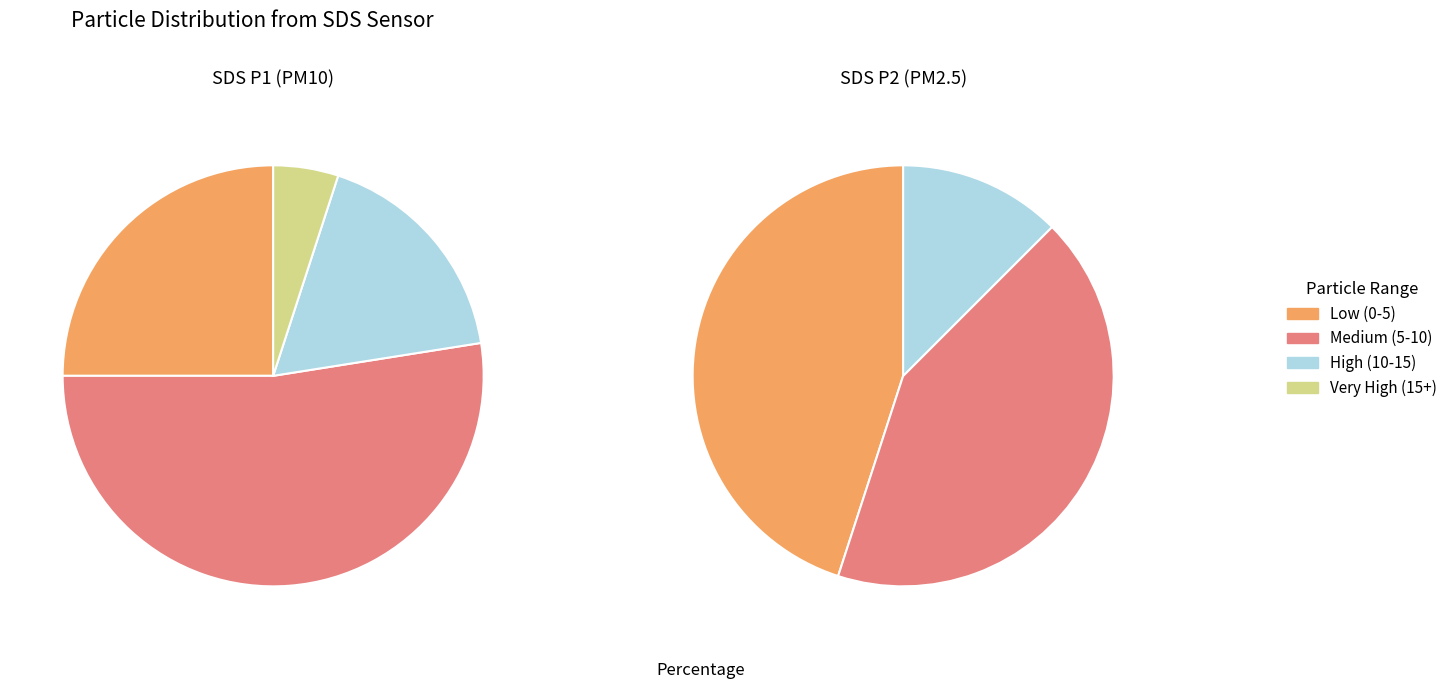

The 20 slice represents 1% of the pie. True or false?

False